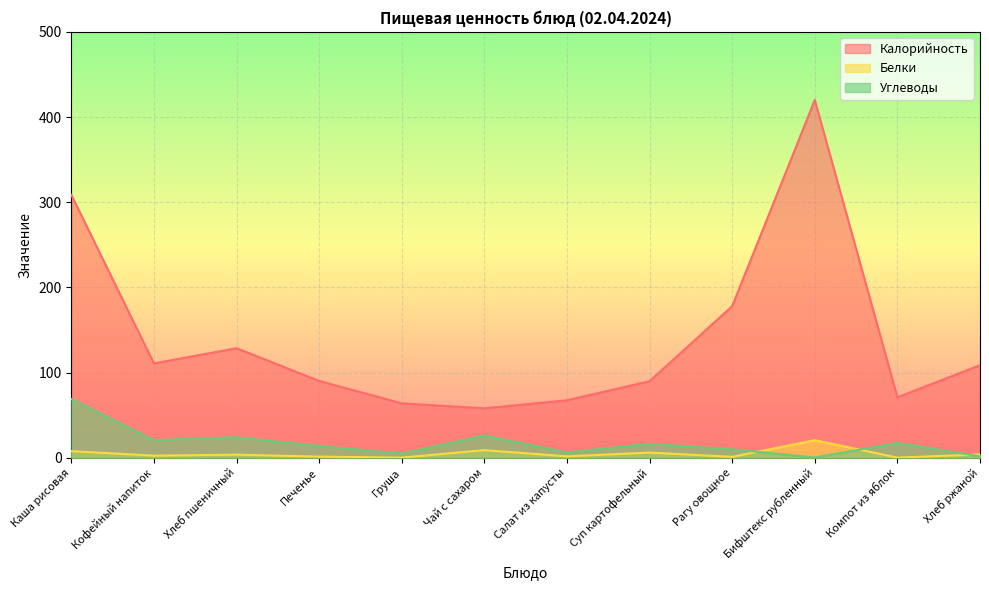

Count the number of categories in the chart.

12